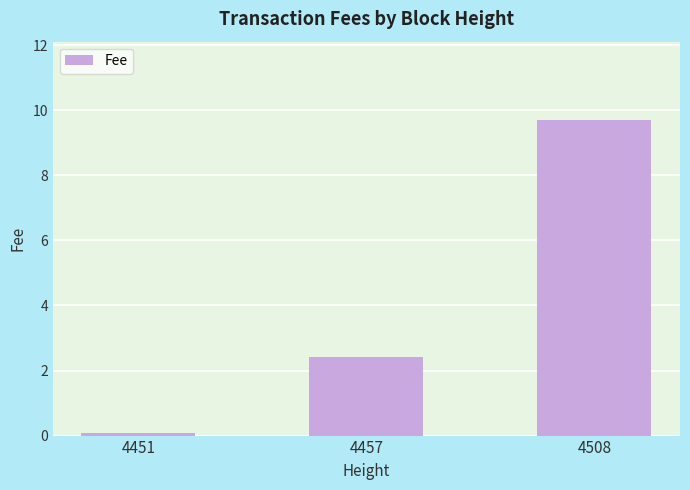

What is the sum of all values?

12.2